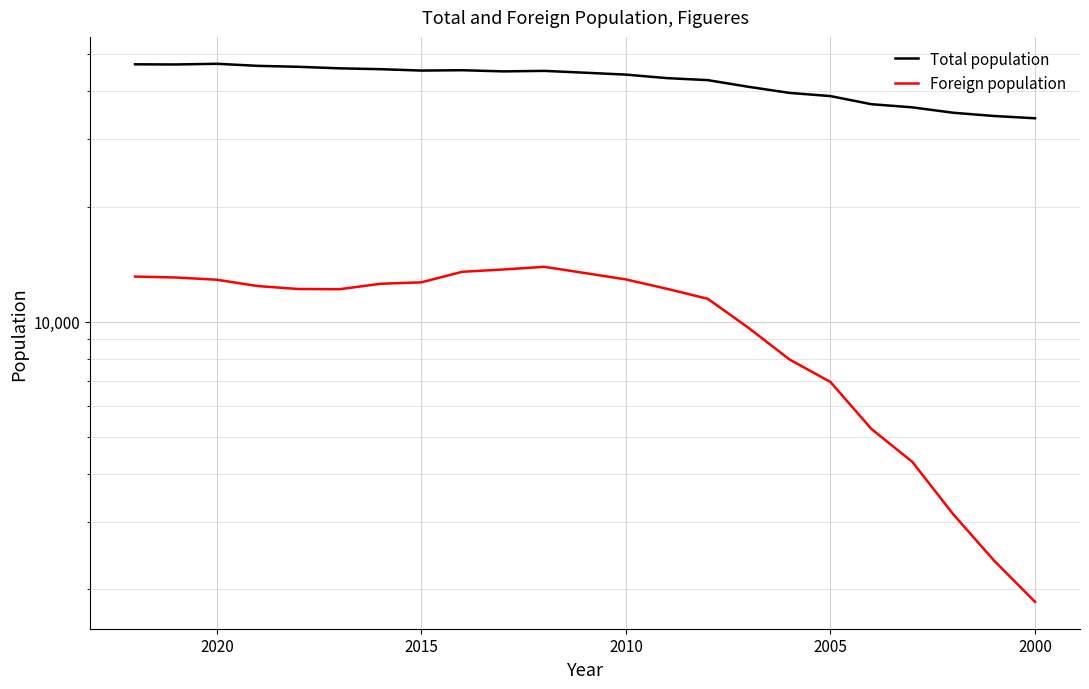

Is it true that Foreign population equals 12168 at 2015?

True